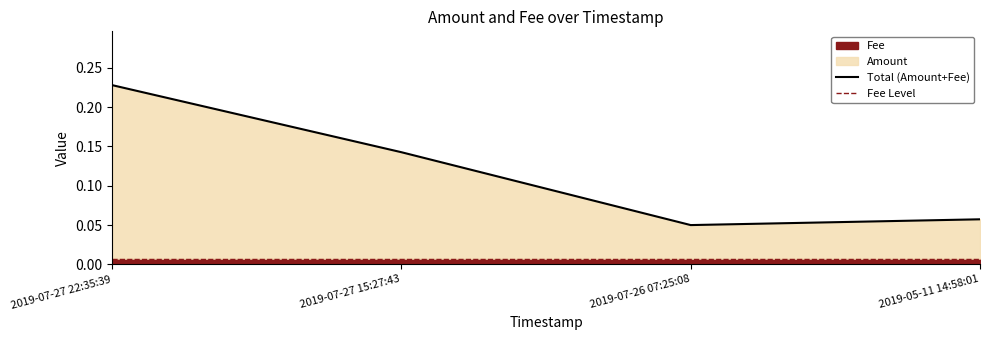

What position from the right is 2019-07-27 22:35:39?

4